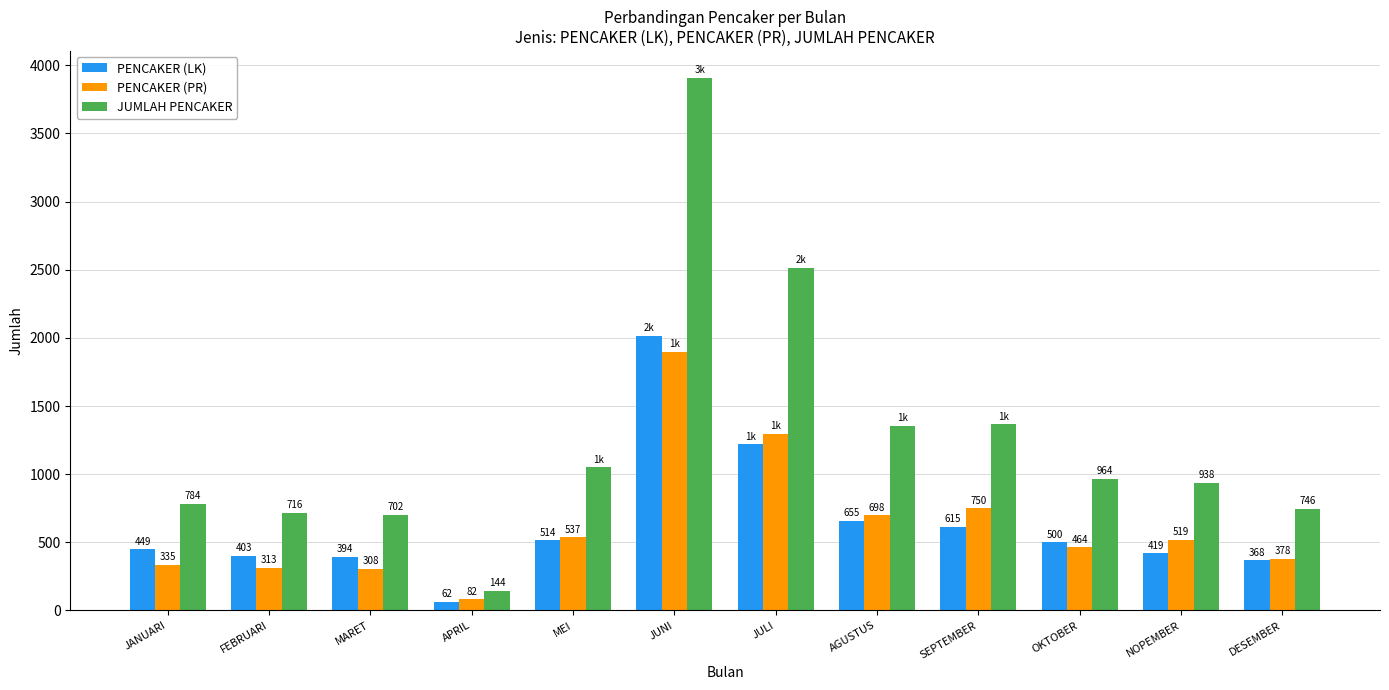

Which category has the highest value in the JUMLAH PENCAKER series?

JUNI